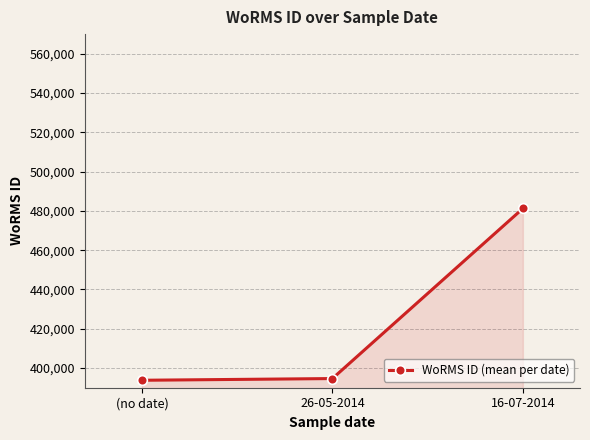

What is the average value?

423233.1